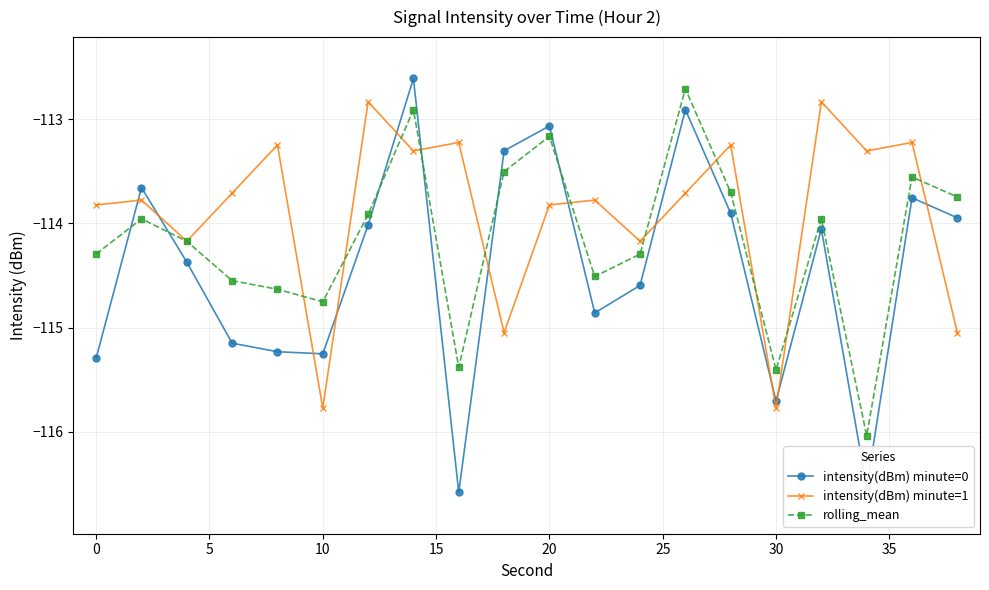

How many distinct data groups are displayed?

3